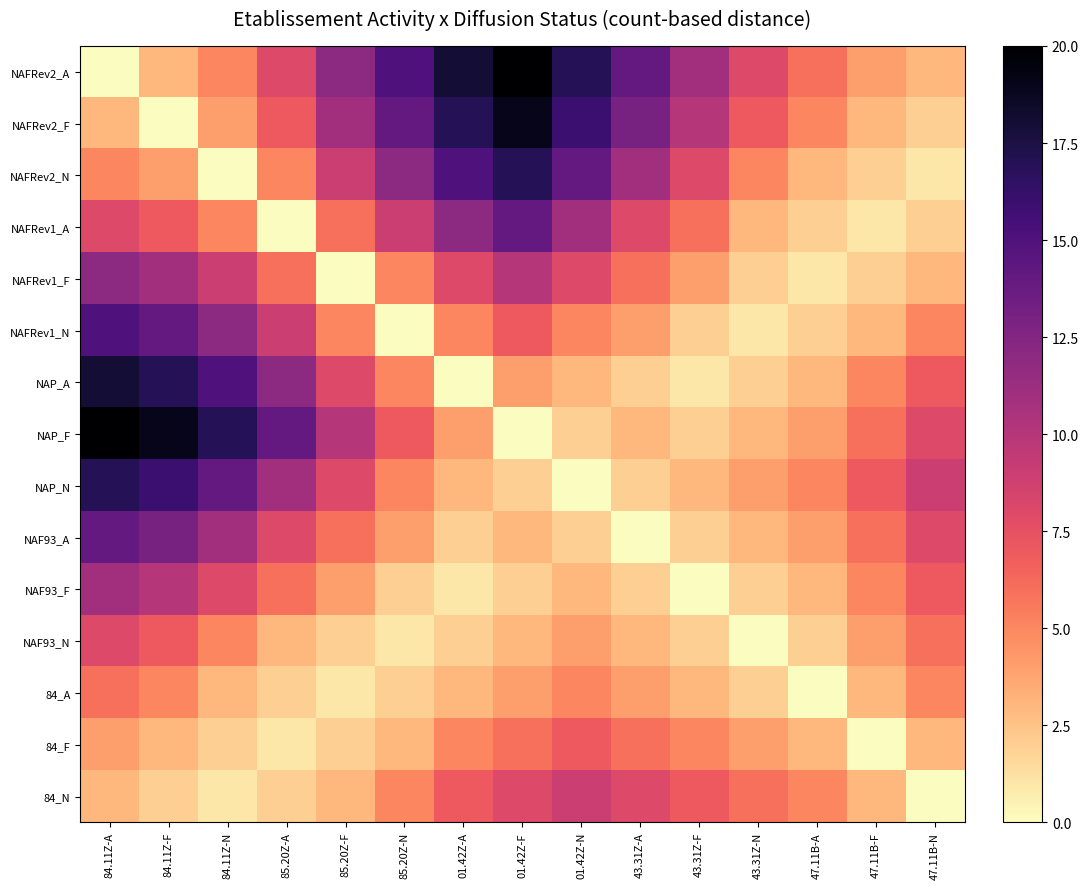

List the series in order of their peak value, lowest first.

84_A, 84_F, NAF93_N, 84_N, NAF93_F, NAFRev1_F, NAFRev1_A, NAF93_A, NAFRev1_N, NAFRev2_N, NAP_N, NAP_A, NAFRev2_F, NAFRev2_A, NAP_F